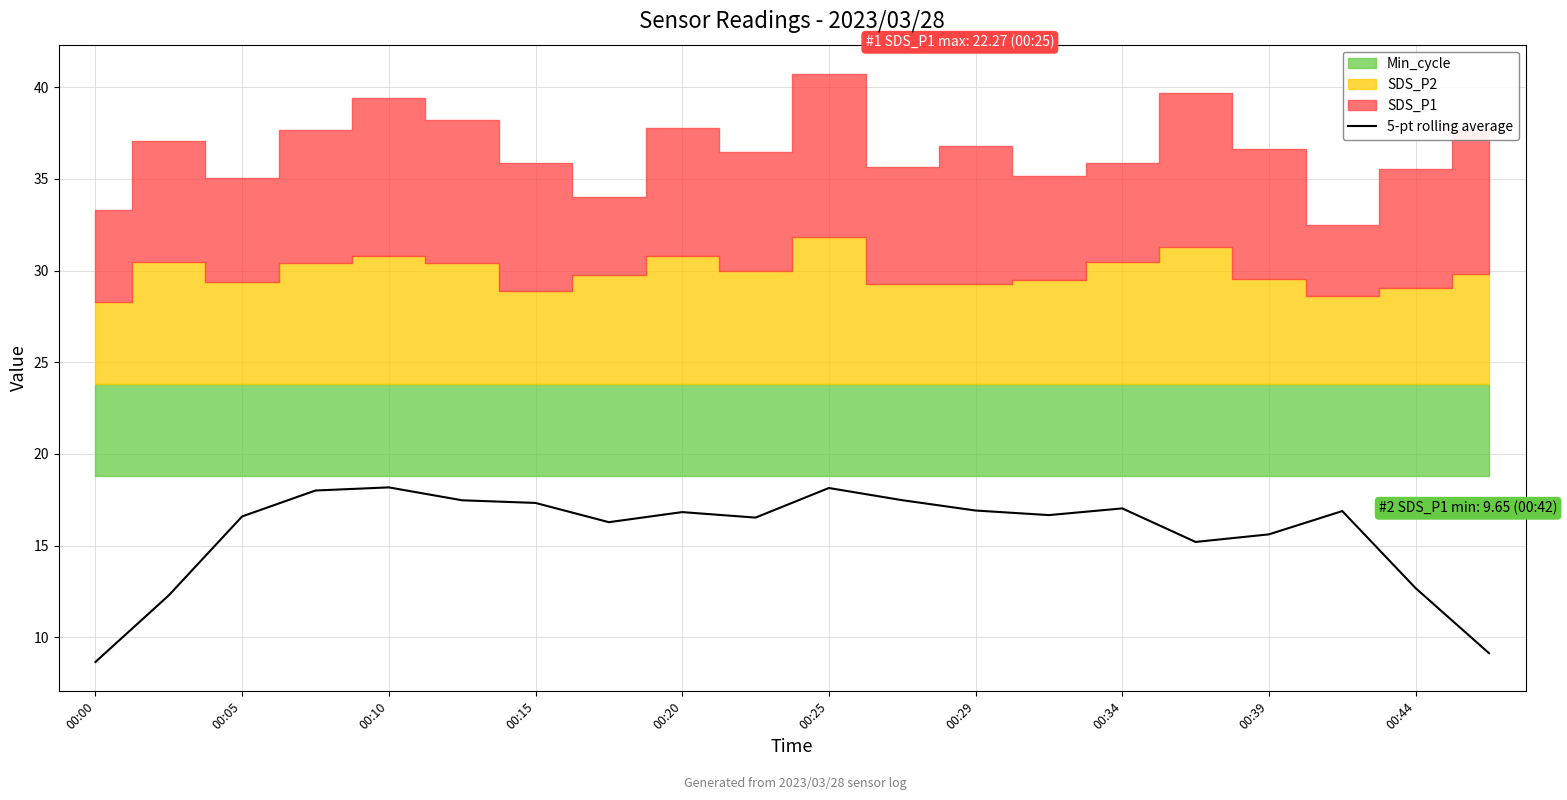

What is the highest value of the 5-pt rolling average series?

18.2